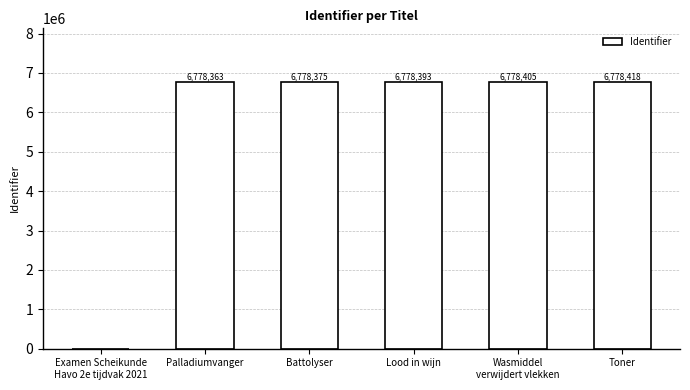

What is the maximum value shown in the chart?

6778418